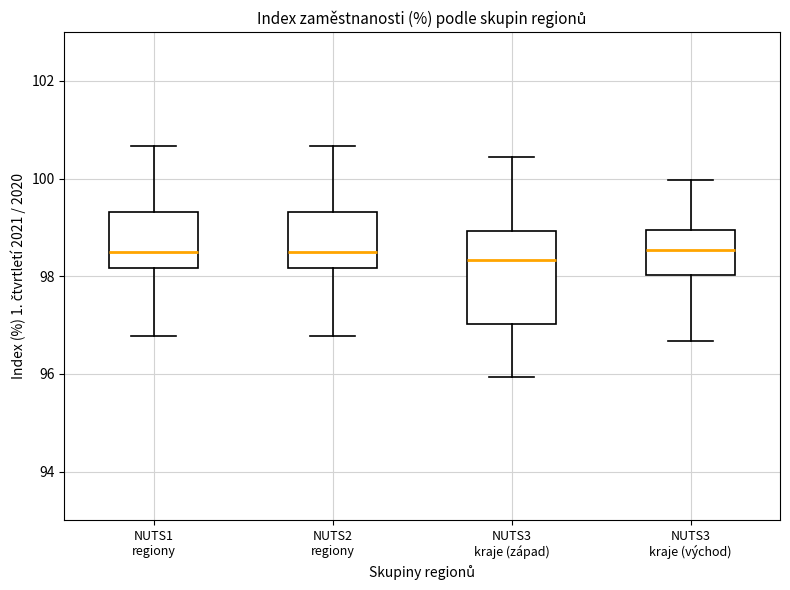

Reading left to right, read every box against the y-axis: the position of its median line, the range the box covers, and the ends of its whiskers. The values are not printed on the chart, so give them approximately, as read against the axis.

NUTS1 regiony: median 98.4, box 98.2 to 99.4, whiskers 96.8 to 100.6
NUTS2 regiony: median 98.4, box 98.2 to 99.4, whiskers 96.8 to 100.6
NUTS3 kraje (západ): median 98.4, box 97.0 to 99.0, whiskers 96.0 to 100.4
NUTS3 kraje (východ): median 98.6, box 98.0 to 99.0, whiskers 96.6 to 100.0